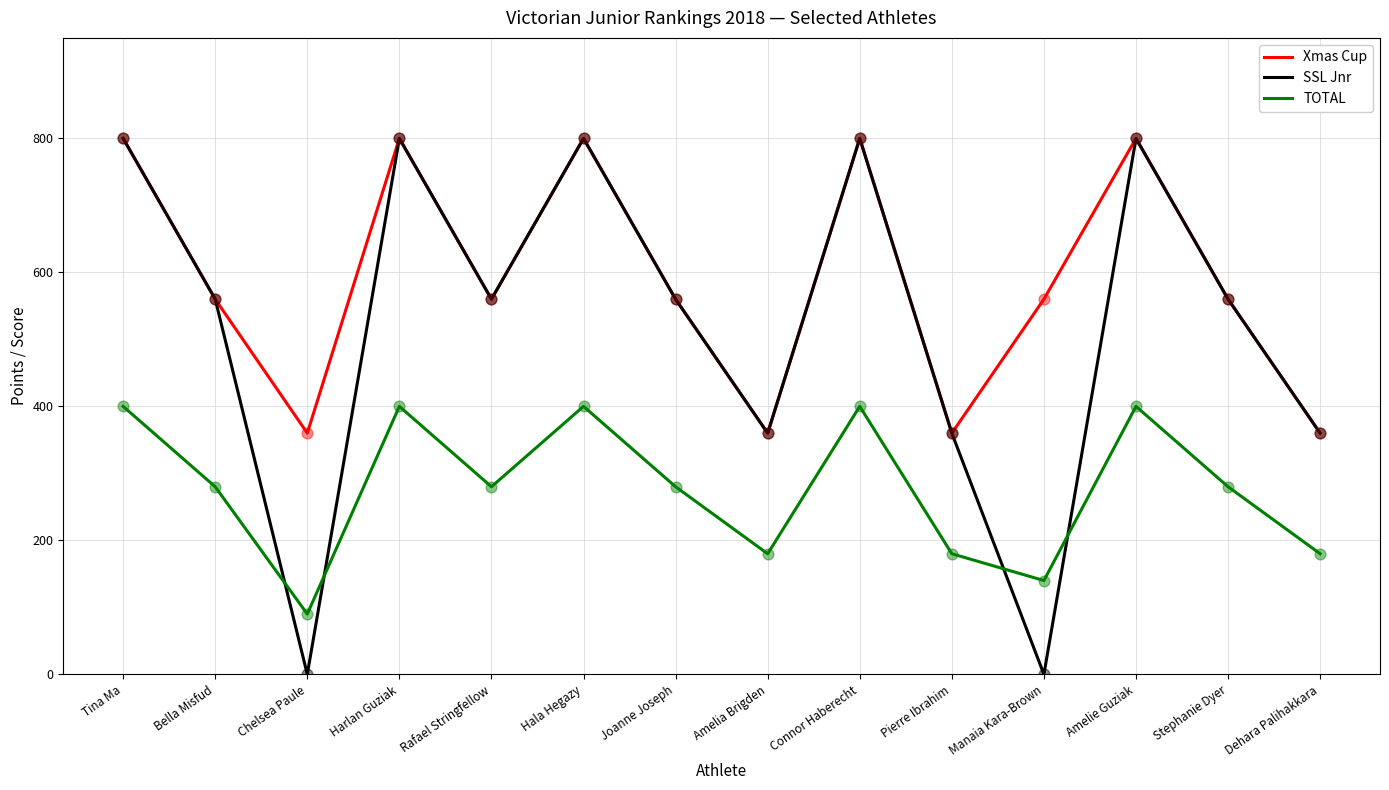

What is the total value across all series at Pierre Ibrahim?

900